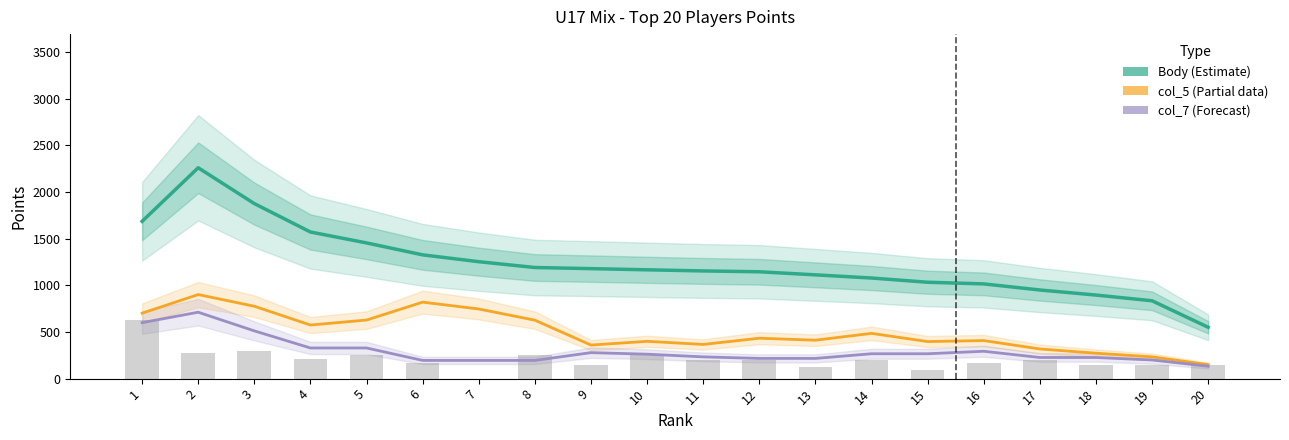

Between 11 and 17, which is larger?

11